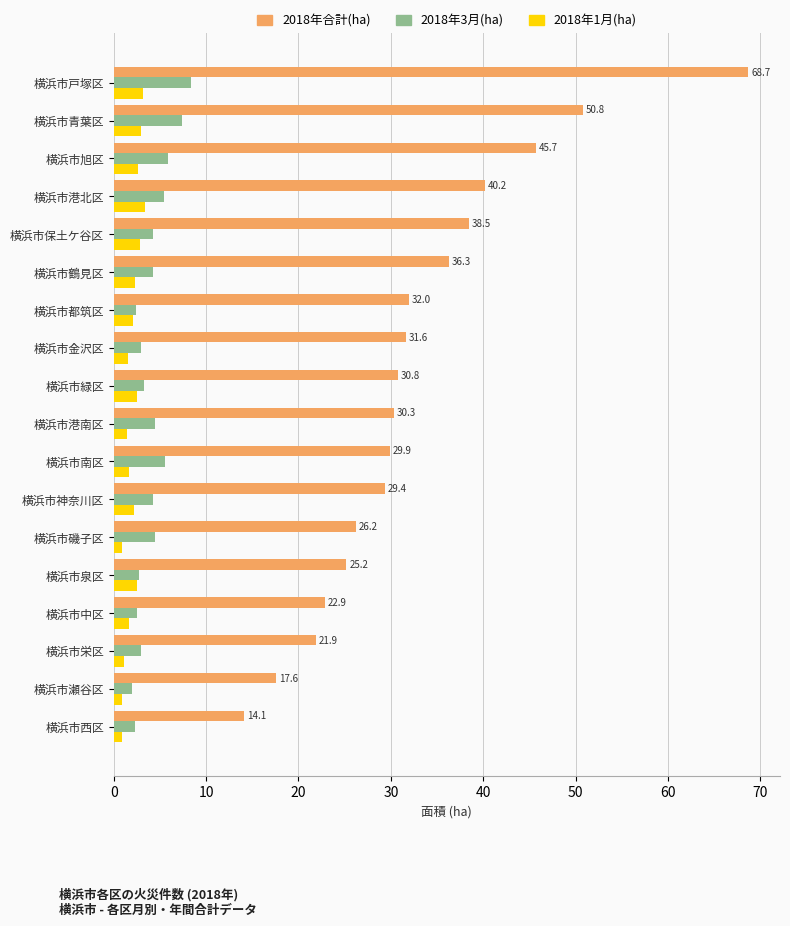

Rank the series by their maximum value, from lowest to highest.

2018年1月(ha), 2018年3月(ha), 2018年合計(ha)